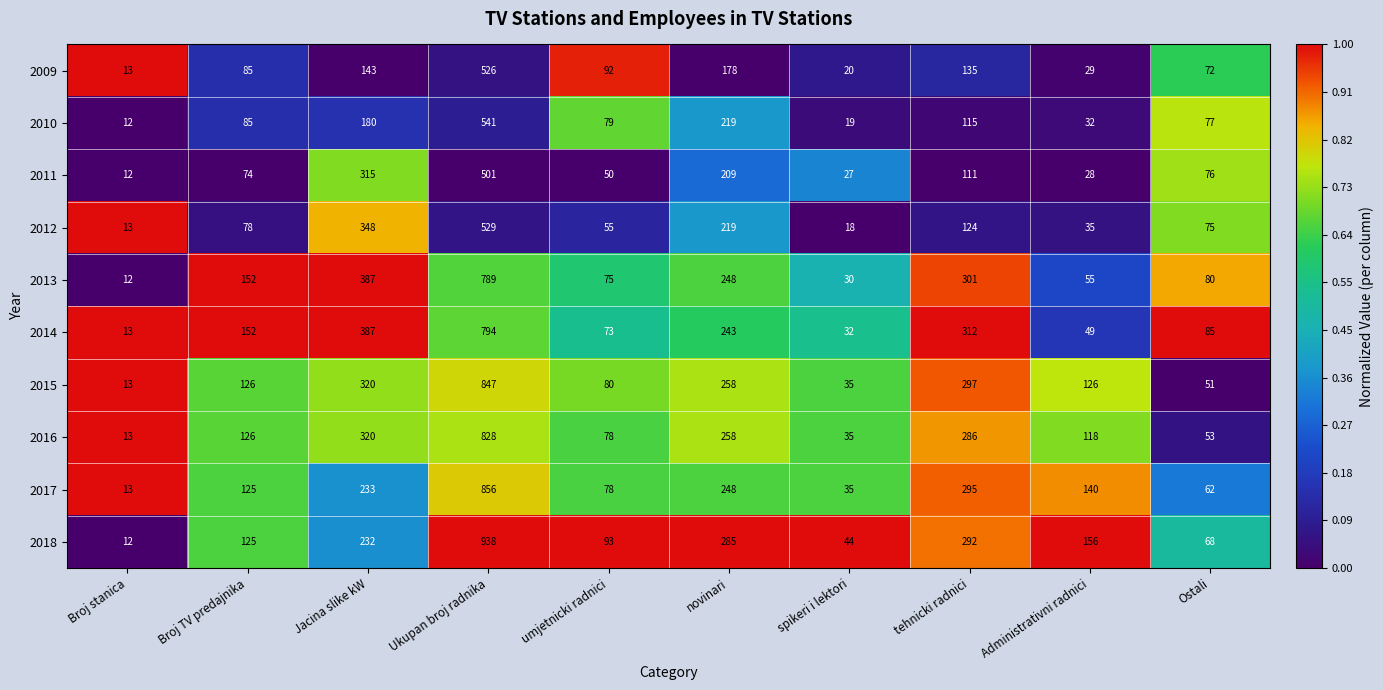

Is it true that 2009 equals 72 at Ostali?

True